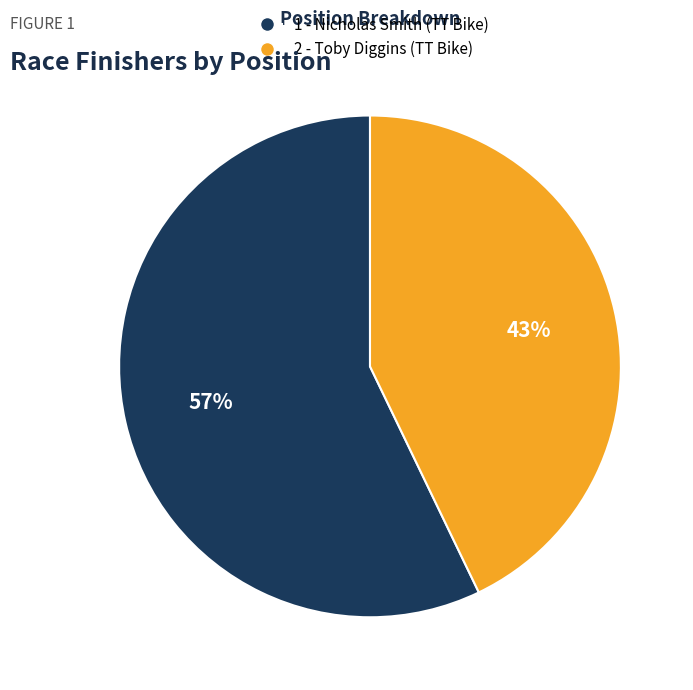

To the nearest percent, what is the combined percentage of 1 - Nicholas Smith (TT Bike) and 2 - Toby Diggins (TT Bike)?

100%